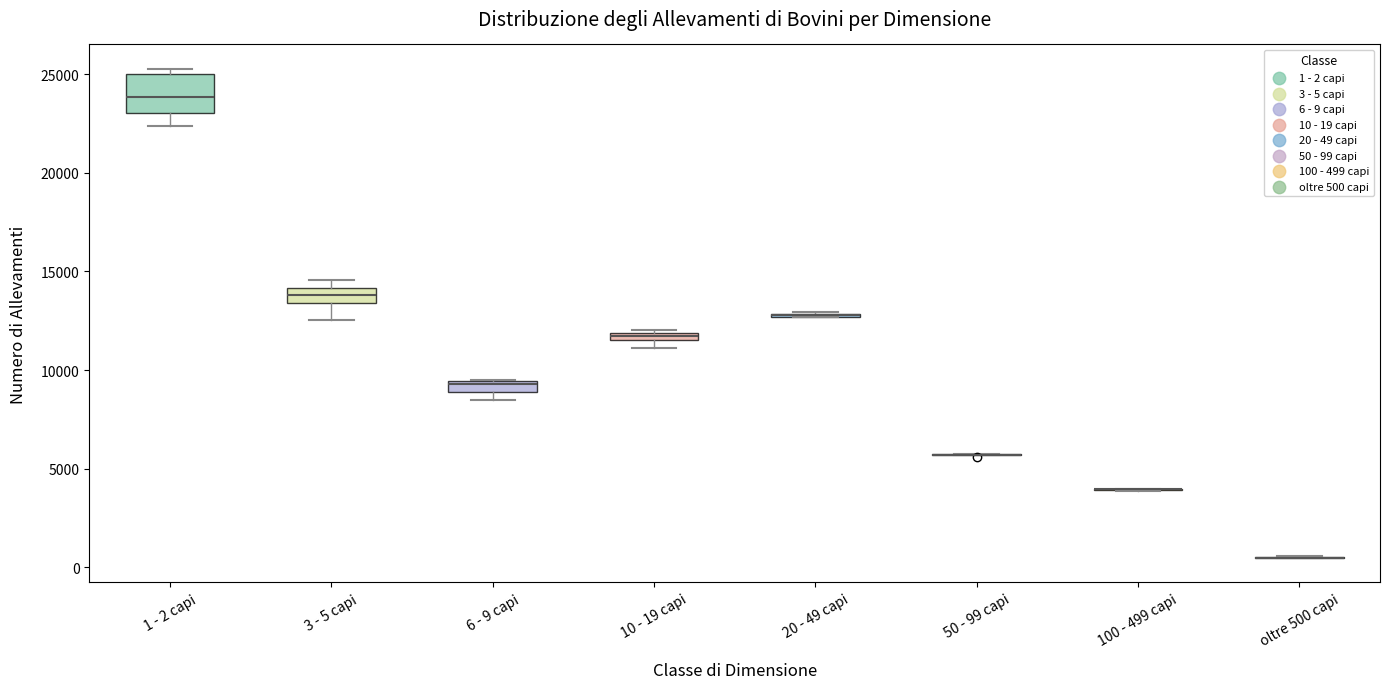

Where is the upper edge of the box for 3 - 5 capi on the y-axis? The values are not printed on the chart, so give them approximately, as read against the axis.

14000